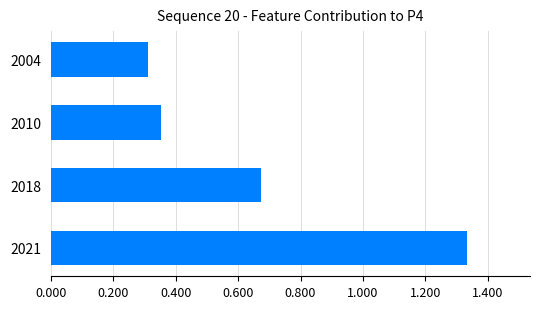

Rank the categories by value from lowest to highest.

2004, 2010, 2018, 2021